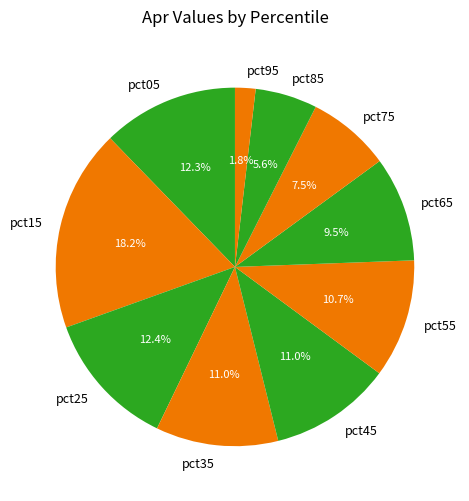

Count the number of slices in the pie.

10